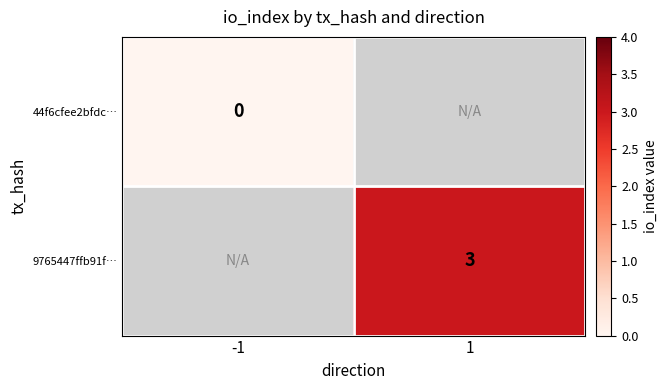

Which has a higher value, -1 or 1?

1